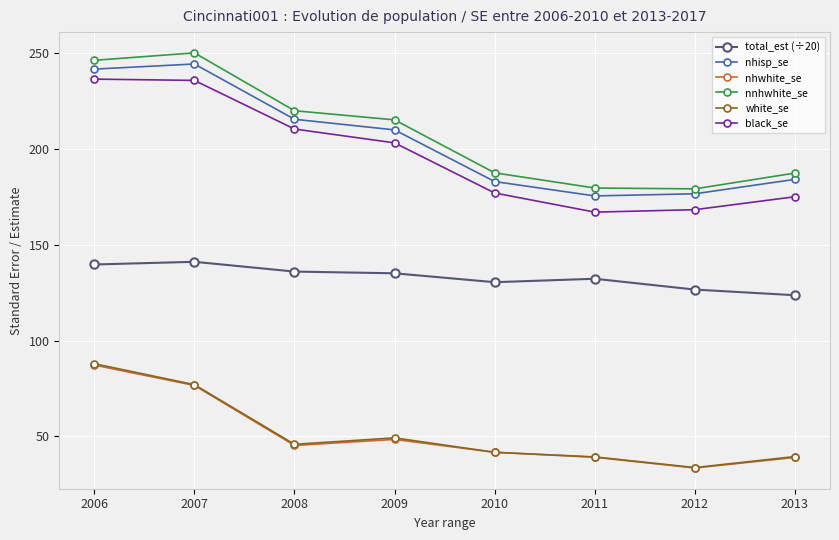

Which series has the largest total across all categories?

nnhwhite_se